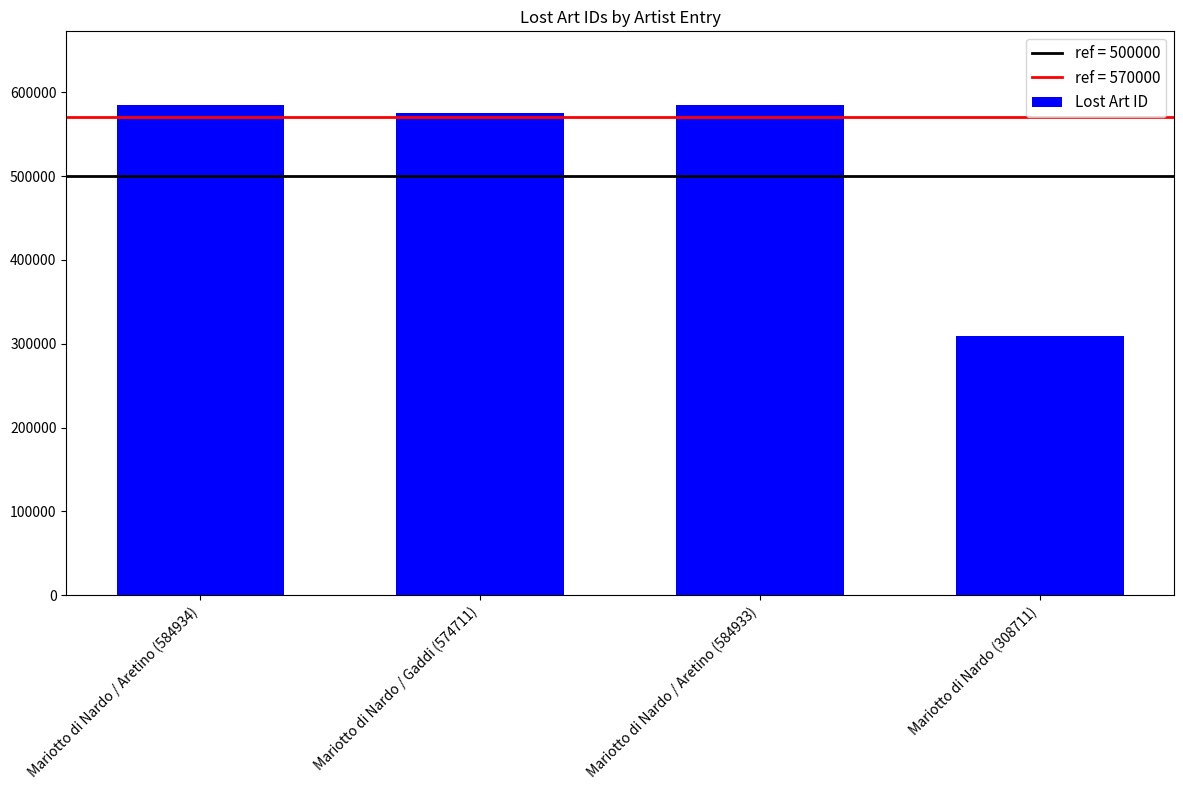

What is the minimum value shown in the chart?

308711